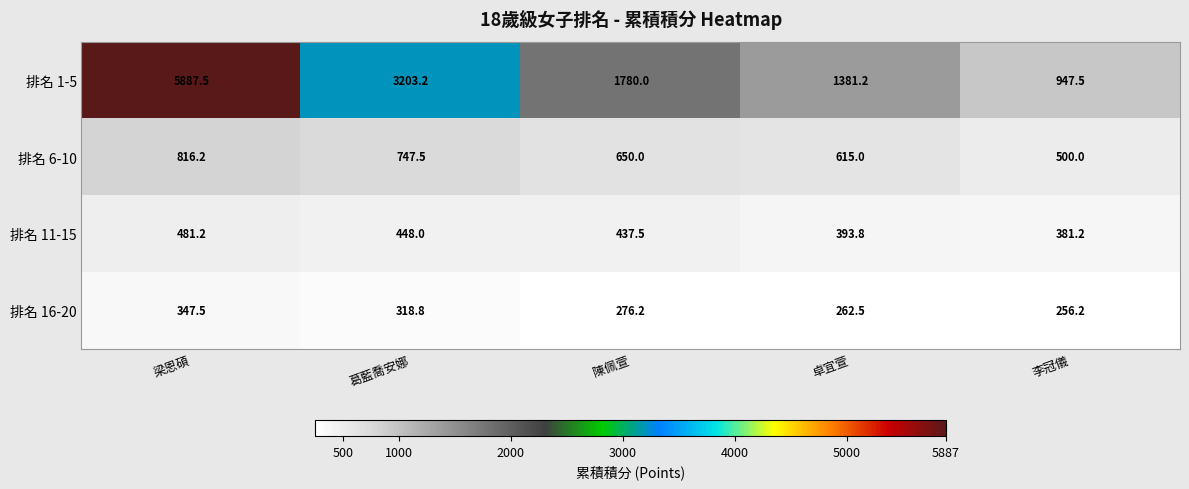

What is the difference between the maximum and second lowest values in the 排名 1-5 series?

4506.3